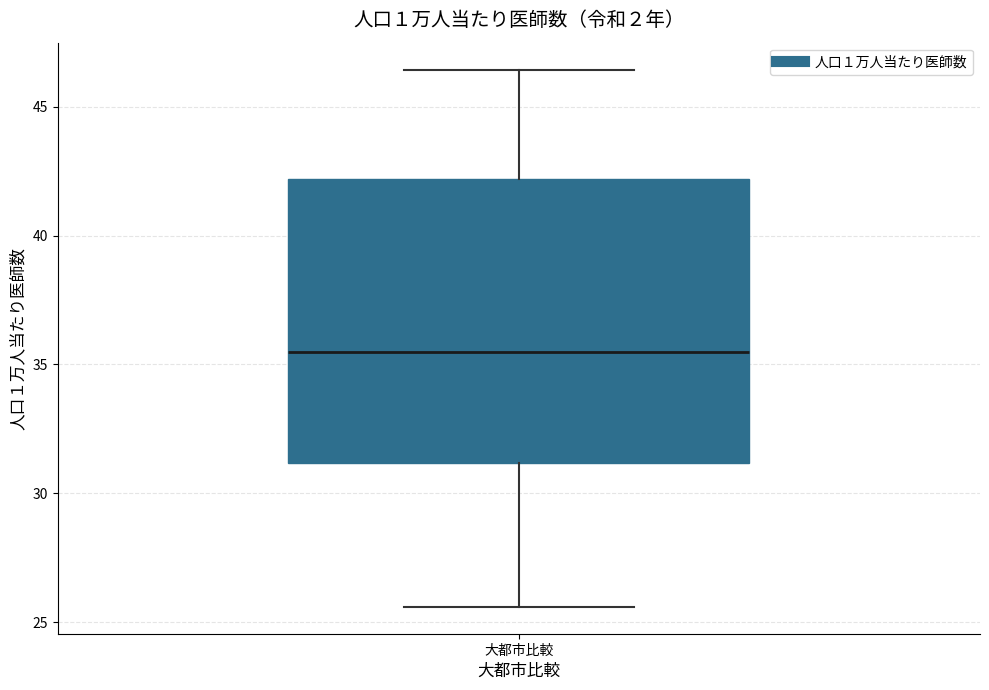

Where does the median line of the box for 大都市比較 sit on the y-axis? The values are not printed on the chart, so give them approximately, as read against the axis.

35.5